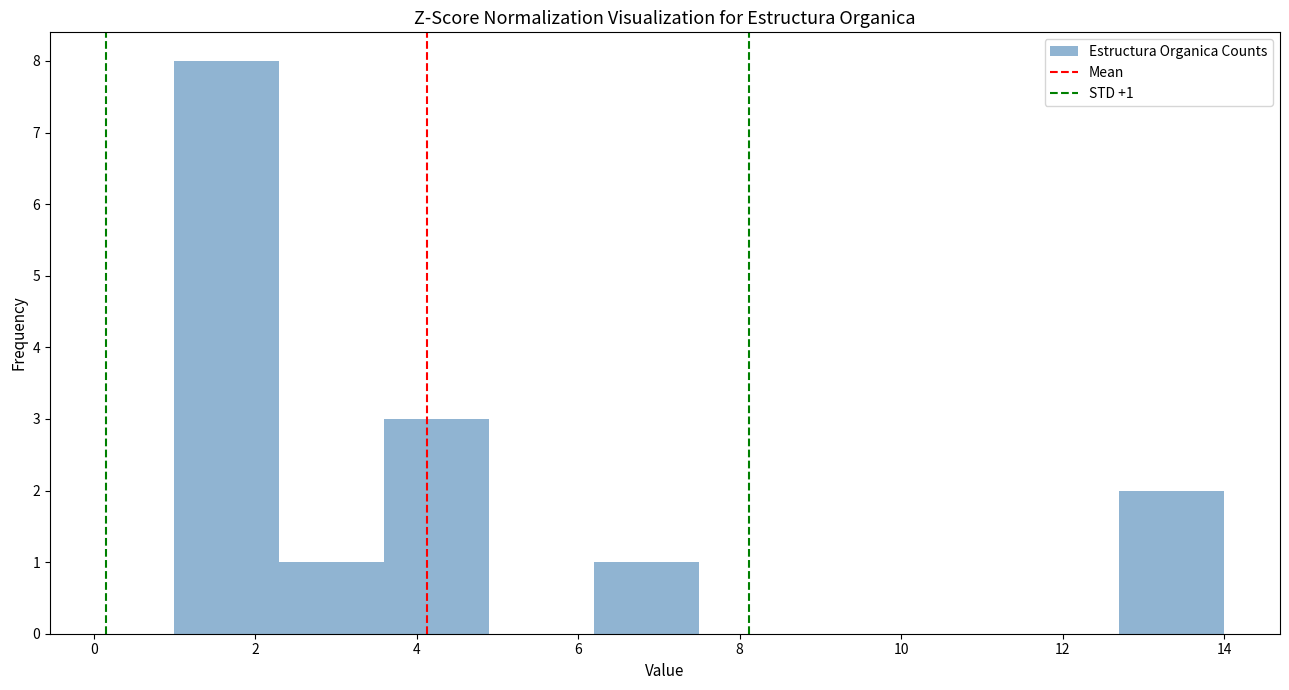

Over which range of the x-axis is the bar tallest?

1.0 to 2.3